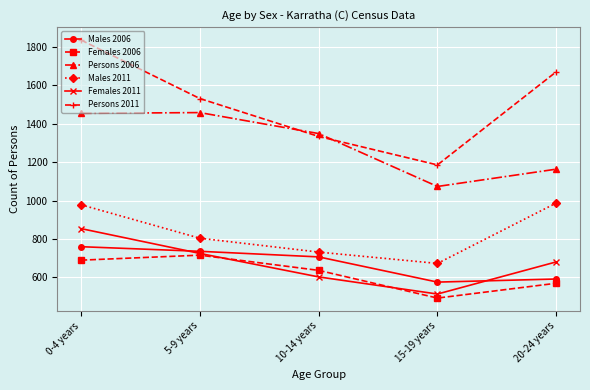

How many lines are shown in the chart?

6